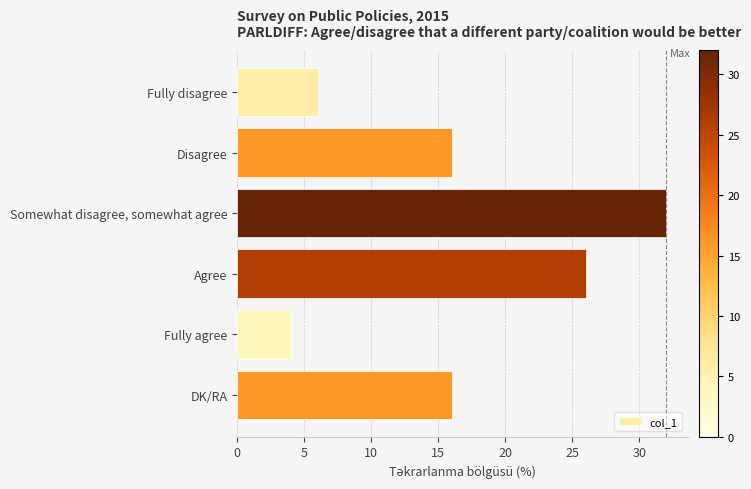

What is the difference between the values at Agree and Fully agree?

22